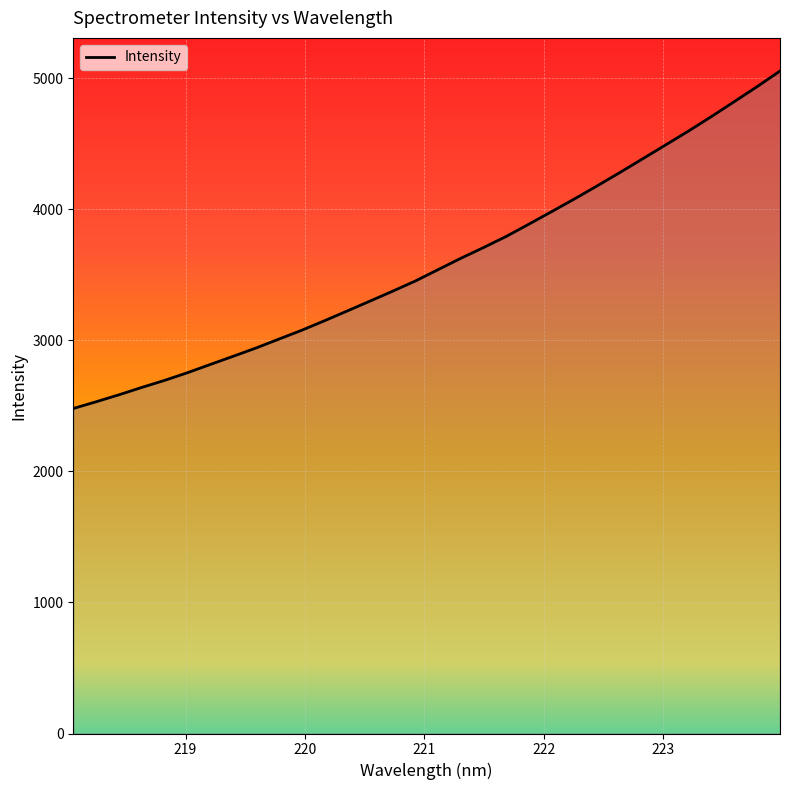

What is the greatest value displayed?

5055.0